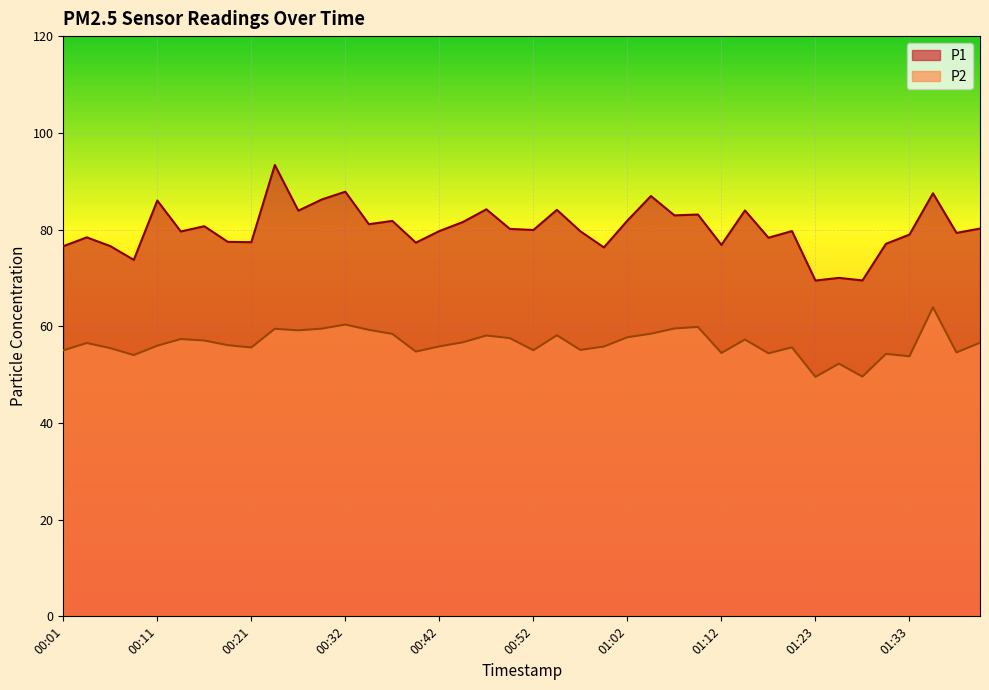

True or false: P2 and P1 cross at least once.

False